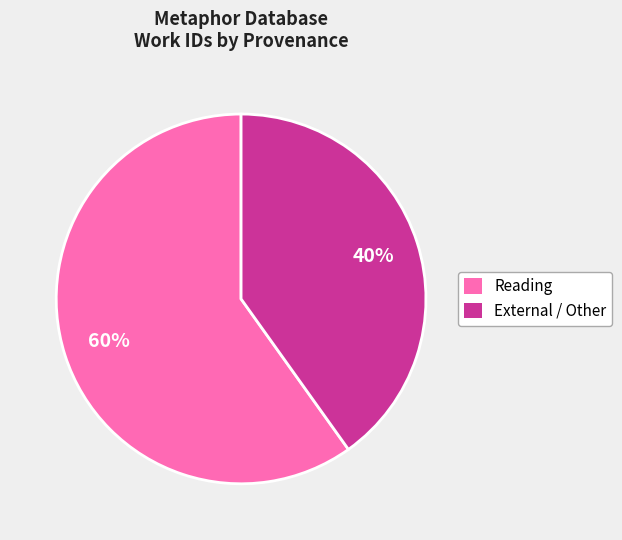

To the nearest percent, what is the difference between the largest and smallest slice percentages?

20%